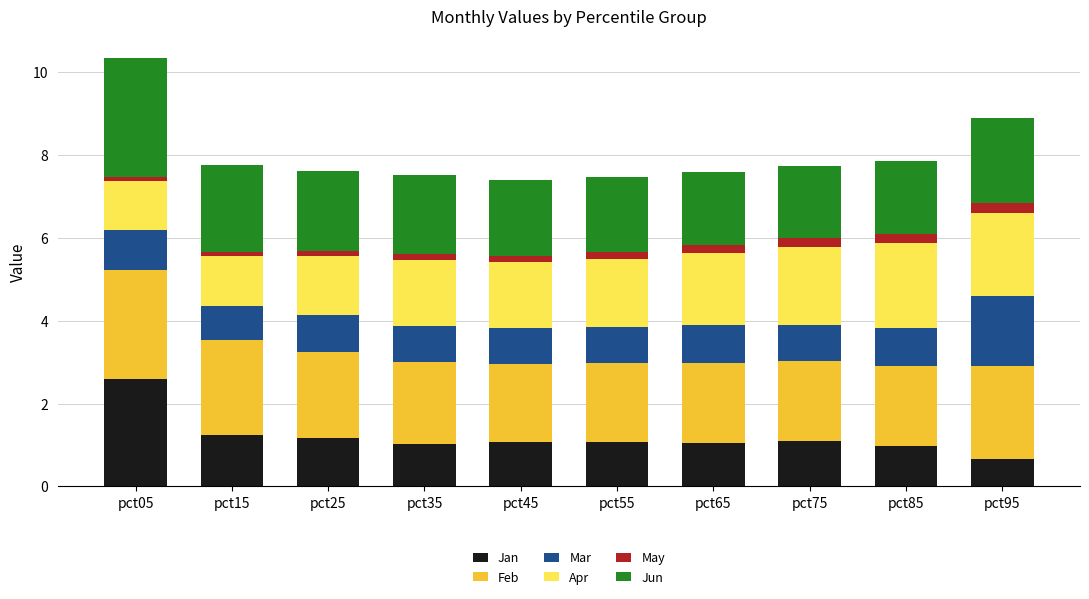

At which label does Jan reach its peak?

pct05